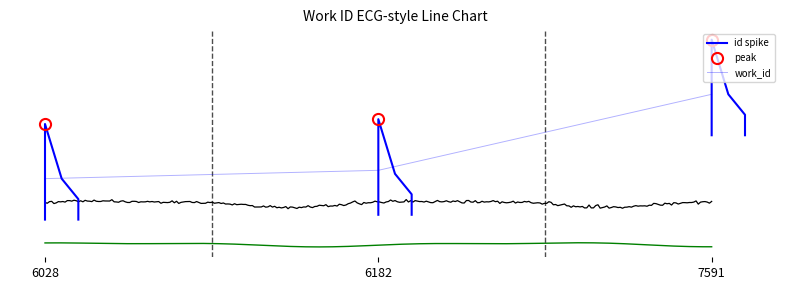

Rank the categories by value from highest to lowest.

7591, 6182, 6028